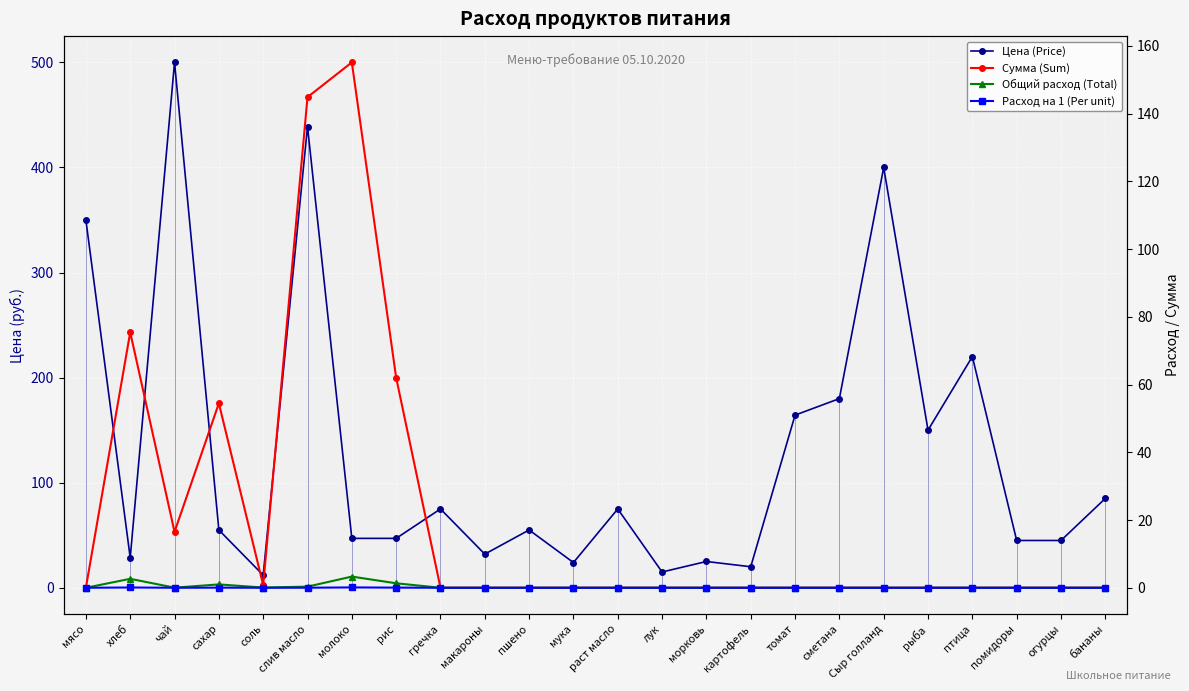

True or false: Общий расход (Total) has a value of 1.7 at сахар.

False